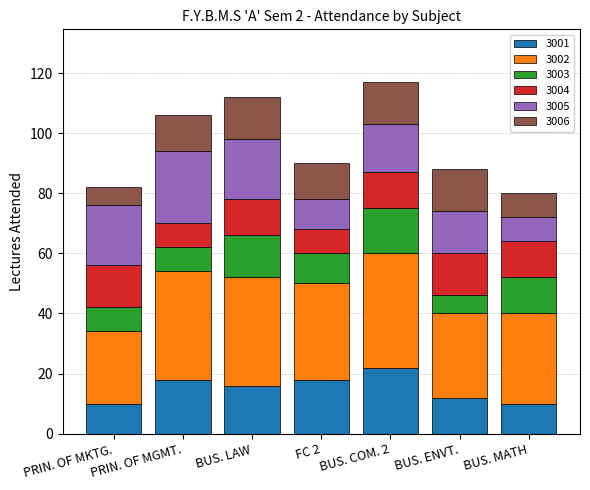

What is the total value across all series at BUS. ENVT.?

88